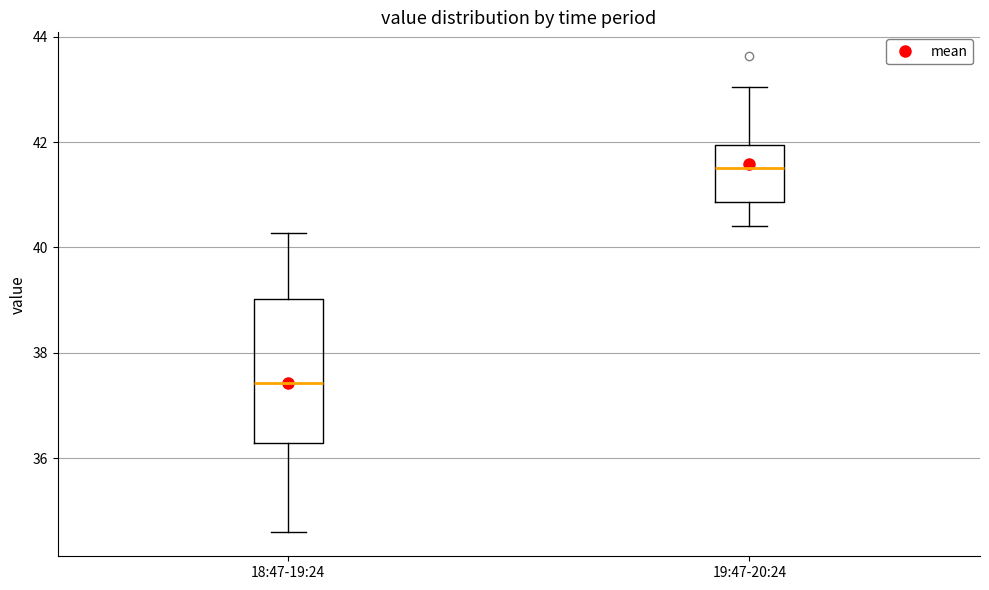

Reading left to right, transcribe this box plot: for each box, give where its median line is, the range the box spans, and where its two whiskers end, as read against the y-axis. The values are not printed on the chart, so give them approximately, as read against the axis.

18:47-19:24: median 37.4, box 36.2 to 39.0, whiskers 34.6 to 40.2
19:47-20:24: median 41.6, box 40.8 to 42.0, whiskers 40.4 to 43.0